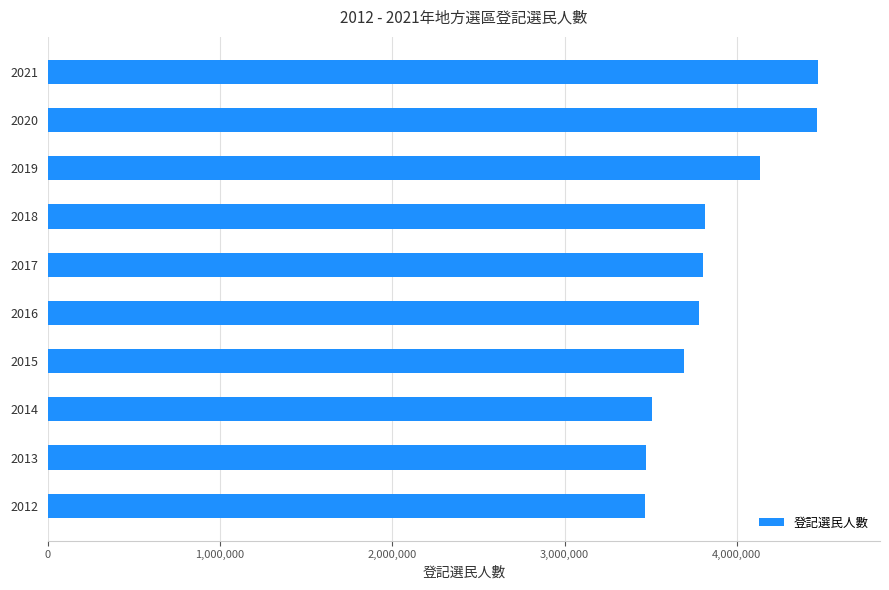

What is the change in value from 2014 to 2015?

+186156